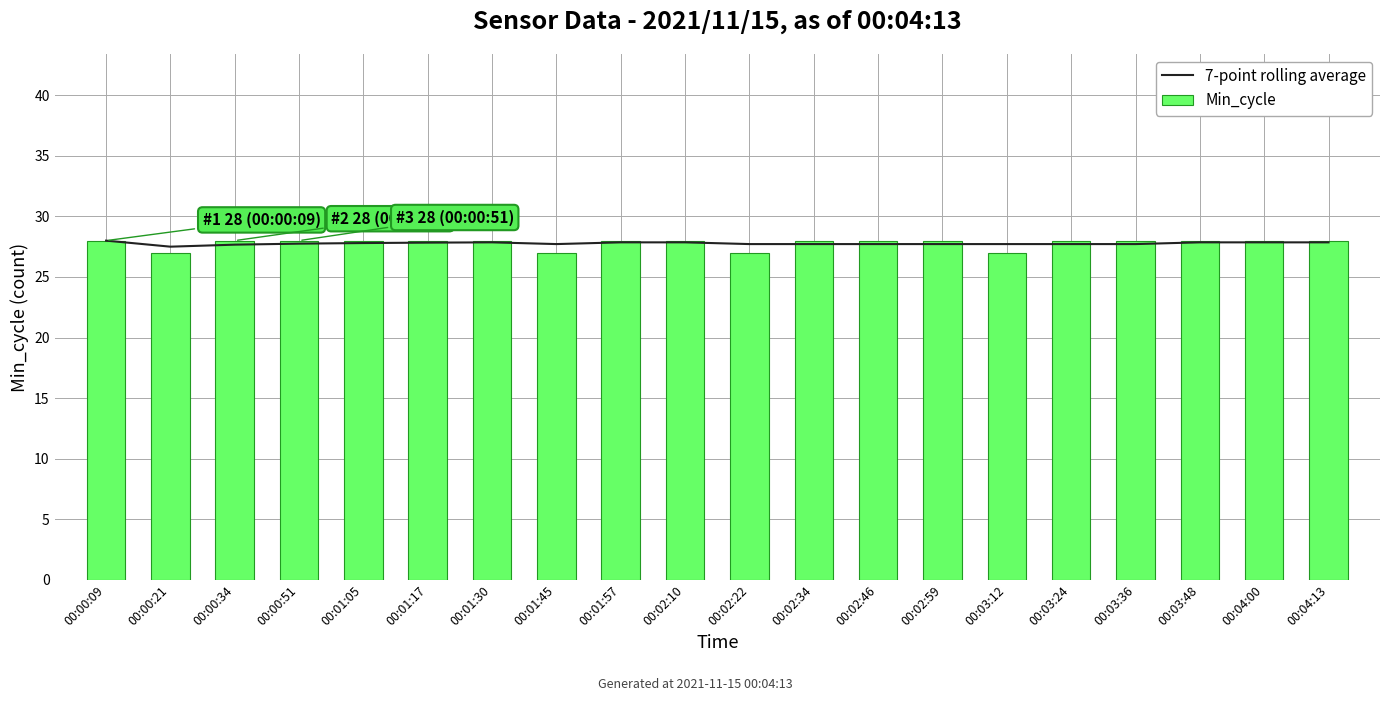

Is it true that 7-point rolling average equals 27.9 at 00:03:48?

True